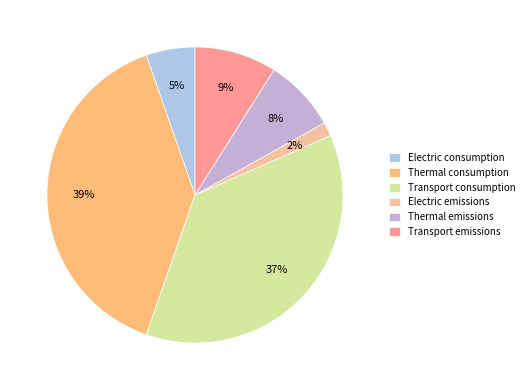

To the nearest percent, what percentage of the pie is Transport emissions?

9%